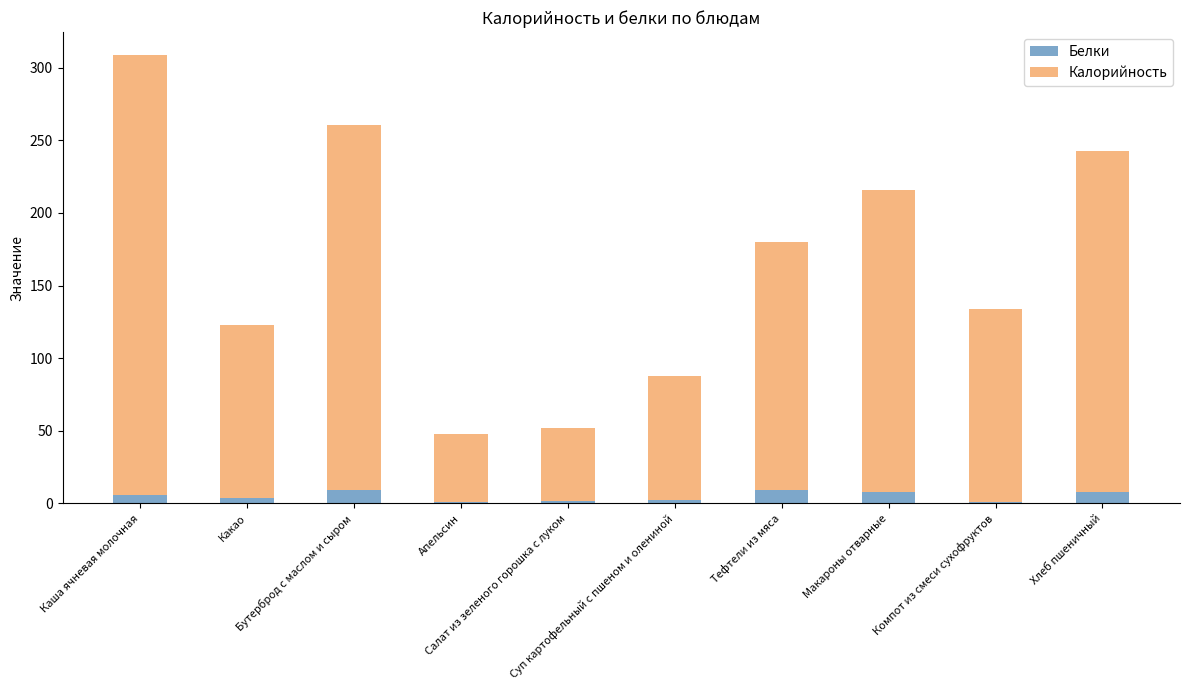

Count the number of categories in the chart.

10